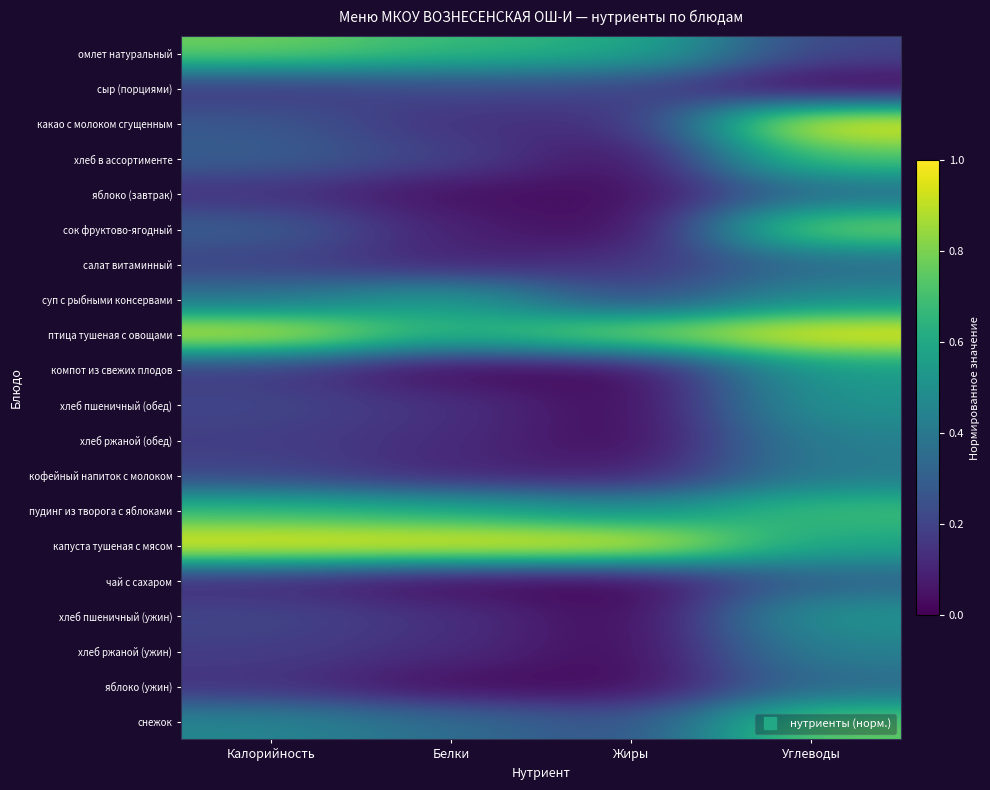

Reading left to right, transcribe all the data shown in this chart.

омлет натуральный: Калорийность=0.8	Белки=0.7	Жиры=0.6	Углеводы=0.2
сыр (порциями): Калорийность=0.2	Белки=0.2	Жиры=0.2	Углеводы=0.0
какао с молоком сгущенным: Калорийность=0.3	Белки=0.1	Жиры=0.1	Углеводы=1.0
хлеб в ассортименте: Калорийность=0.3	Белки=0.2	Жиры=0.0	Углеводы=0.7
яблоко (завтрак): Калорийность=0.1	Белки=0.0	Жиры=0.0	Углеводы=0.3
сок фруктово-ягодный: Калорийность=0.3	Белки=0.1	Жиры=0.0	Углеводы=0.8
салат витаминный: Калорийность=0.2	Белки=0.1	Жиры=0.1	Углеводы=0.3
суп с рыбными консервами: Калорийность=0.4	Белки=0.6	Жиры=0.2	Углеводы=0.5
птица тушеная с овощами: Калорийность=1.0	Белки=0.6	Жиры=0.8	Углеводы=1.0
компот из свежих плодов: Калорийность=0.2	Белки=0.0	Жиры=0.0	Углеводы=0.6
хлеб пшеничный (обед): Калорийность=0.2	Белки=0.1	Жиры=0.0	Углеводы=0.5
хлеб ржаной (обед): Калорийность=0.2	Белки=0.1	Жиры=0.0	Углеводы=0.4
кофейный напиток с молоком: Калорийность=0.2	Белки=0.1	Жиры=0.1	Углеводы=0.4
пудинг из творога с яблоками: Калорийность=0.7	Белки=0.6	Жиры=0.5	Углеводы=0.7
капуста тушеная с мясом: Калорийность=1.0	Белки=1.0	Жиры=1.0	Углеводы=0.6
чай с сахаром: Калорийность=0.1	Белки=0.0	Жиры=0.0	Углеводы=0.3
хлеб пшеничный (ужин): Калорийность=0.2	Белки=0.1	Жиры=0.0	Углеводы=0.5
хлеб ржаной (ужин): Калорийность=0.2	Белки=0.1	Жиры=0.0	Углеводы=0.4
яблоко (ужин): Калорийность=0.1	Белки=0.0	Жиры=0.0	Углеводы=0.3
снежок: Калорийность=0.5	Белки=0.4	Жиры=0.2	Углеводы=0.8